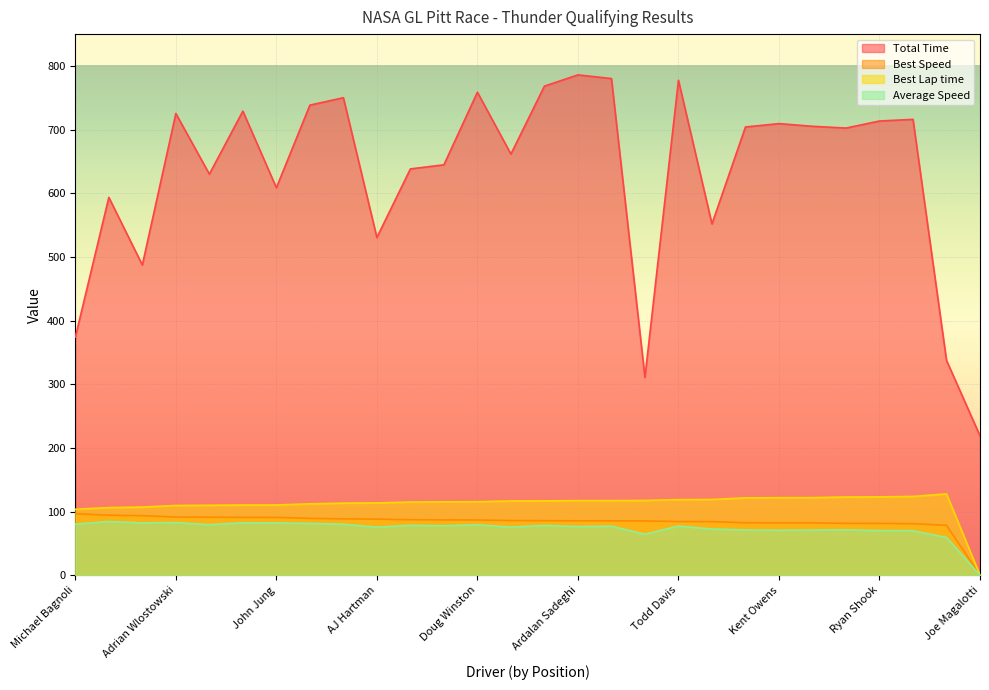

What is the sum of the Best Speed values at Jeff Feit and Jason Lakomiak?

167.9